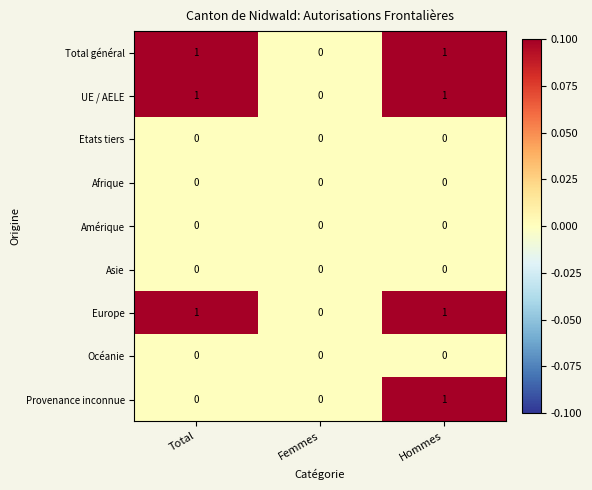

What is the total value across all series at Total?

3